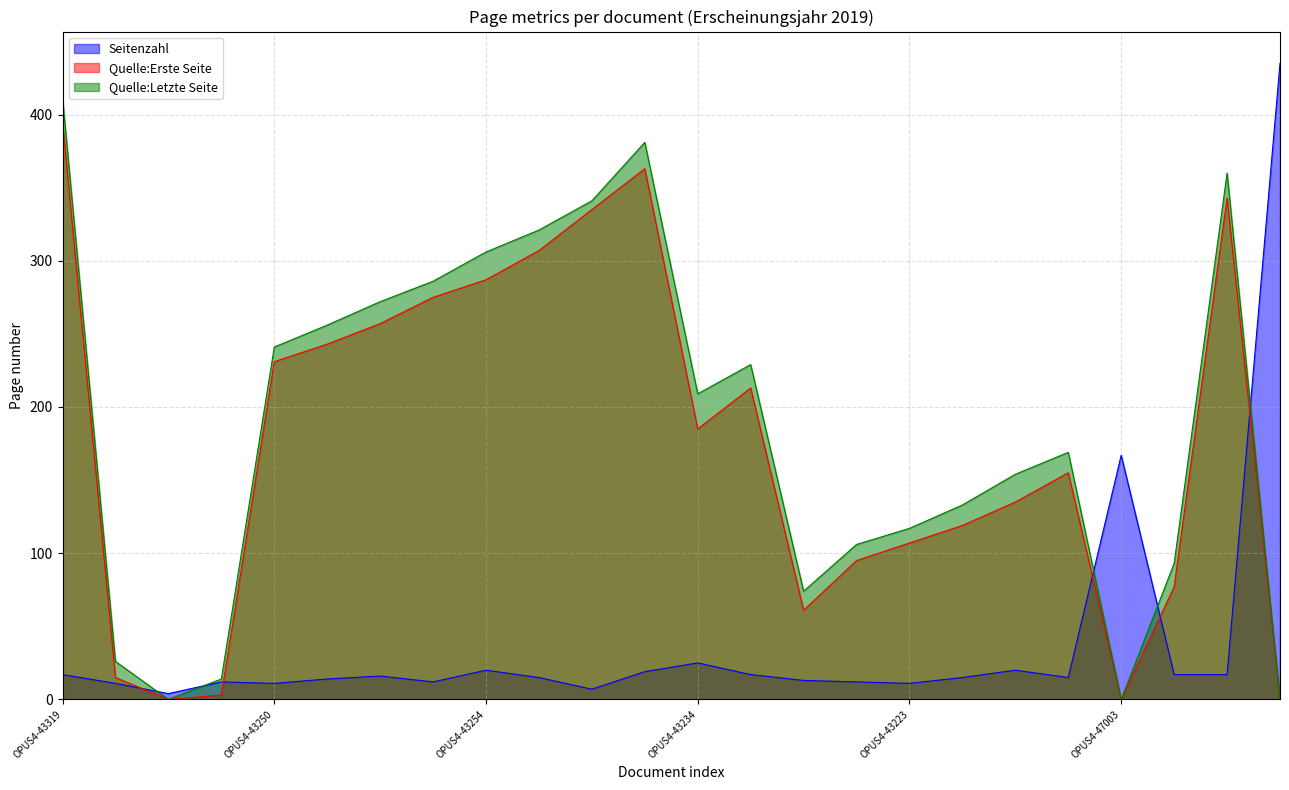

The Quelle:Erste Seite series shows 257 at OPUS4-43252. True or false?

True